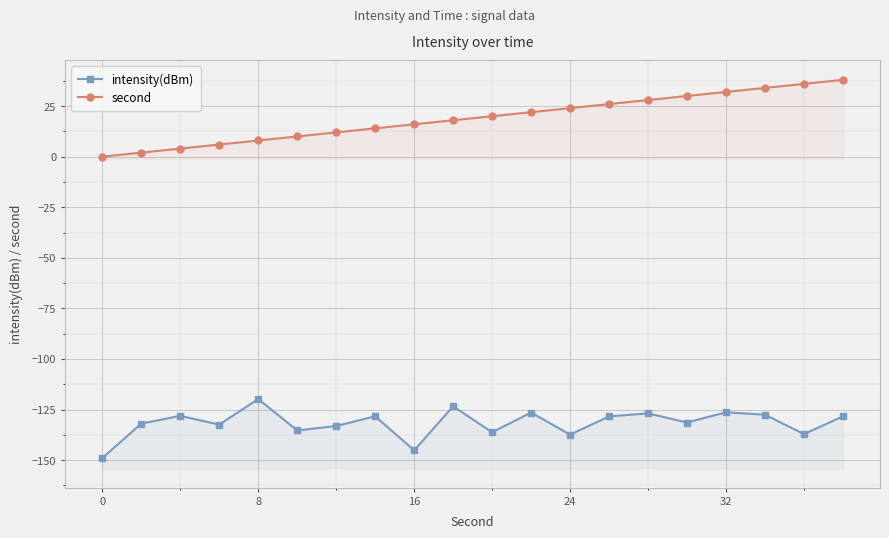

True or false: second and intensity(dBm) intersect in this chart.

False